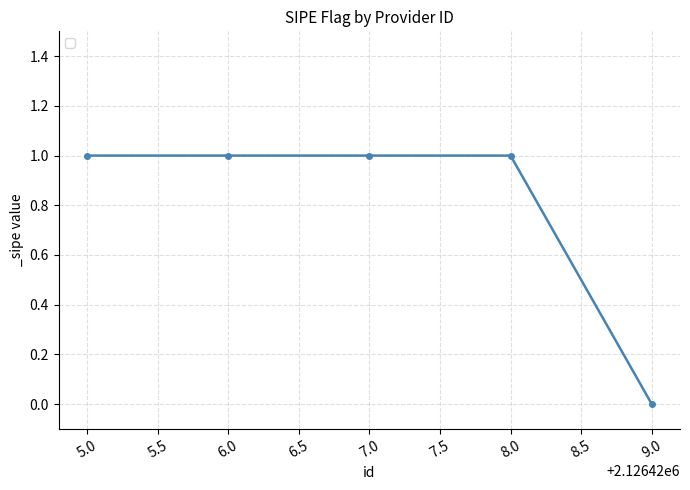

Reading right to left, list all the values displayed in this chart.

0	1	1	1	1